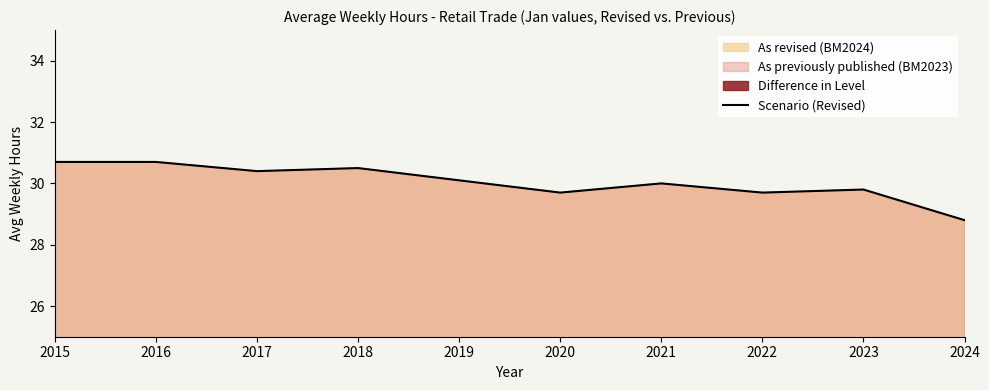

How many lines are shown in the chart?

1